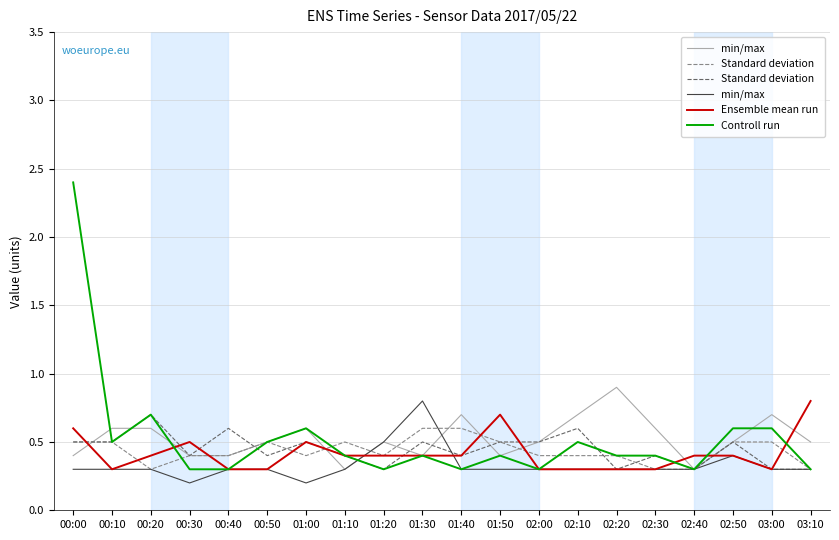

What is the greatest value displayed?

2.4